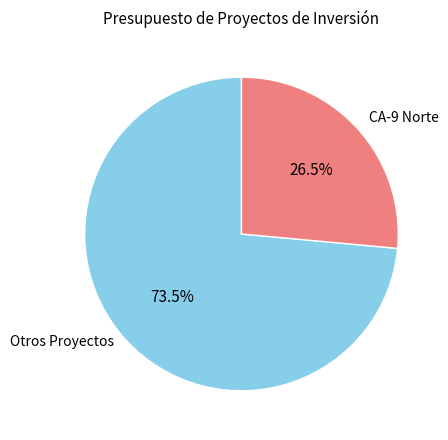

Does any single category account for the majority?

Yes